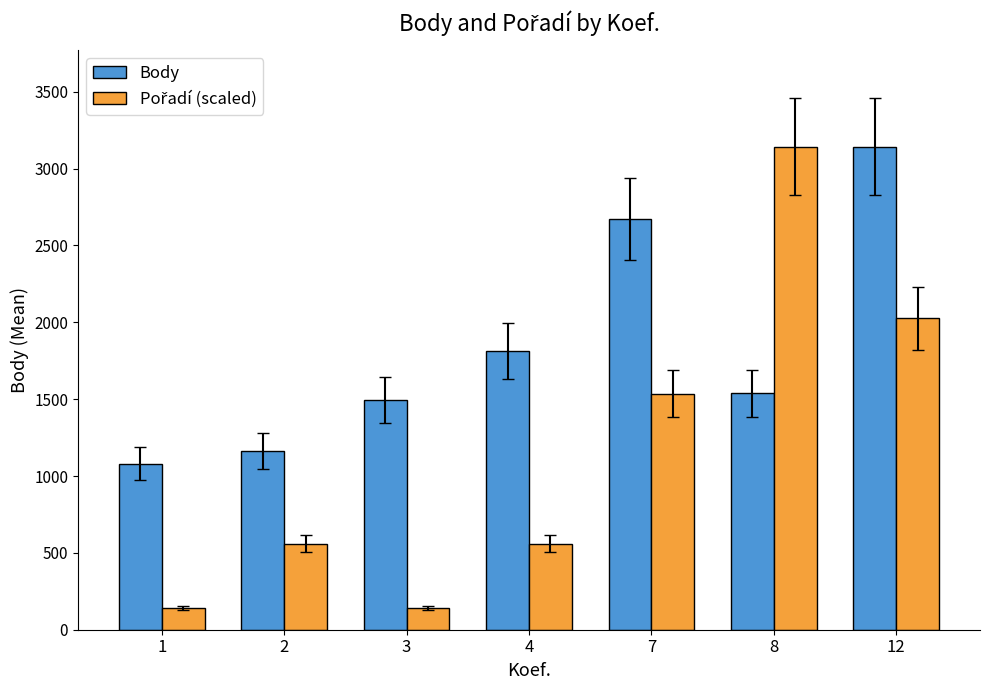

What is the sum of all Body values?

12908.0